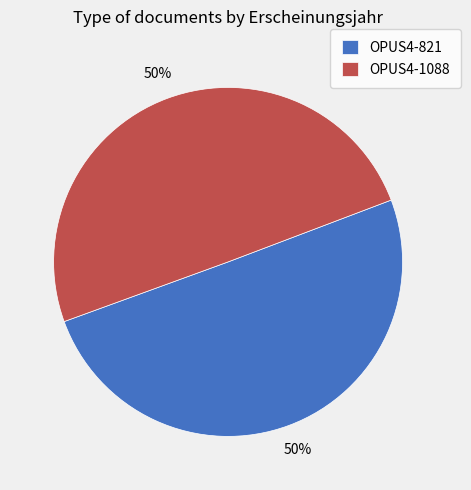

The OPUS4-1088 slice represents 37% of the pie. True or false?

False